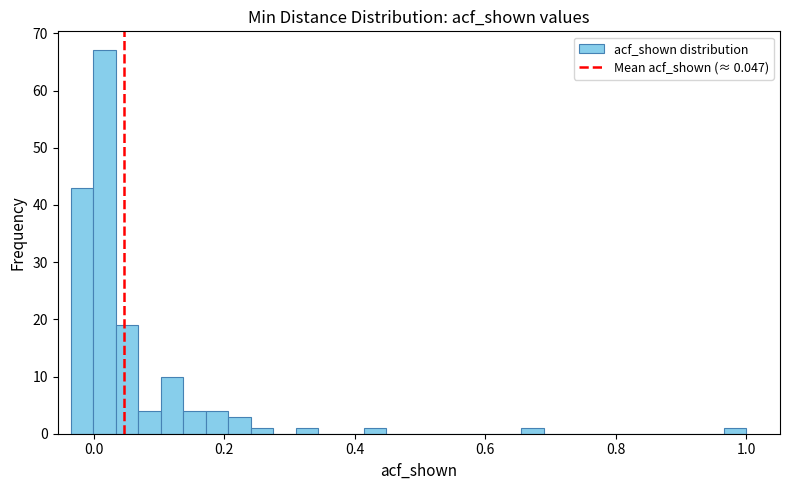

Read against the x-axis, roughly where is the centre of the tallest bar?

0.02